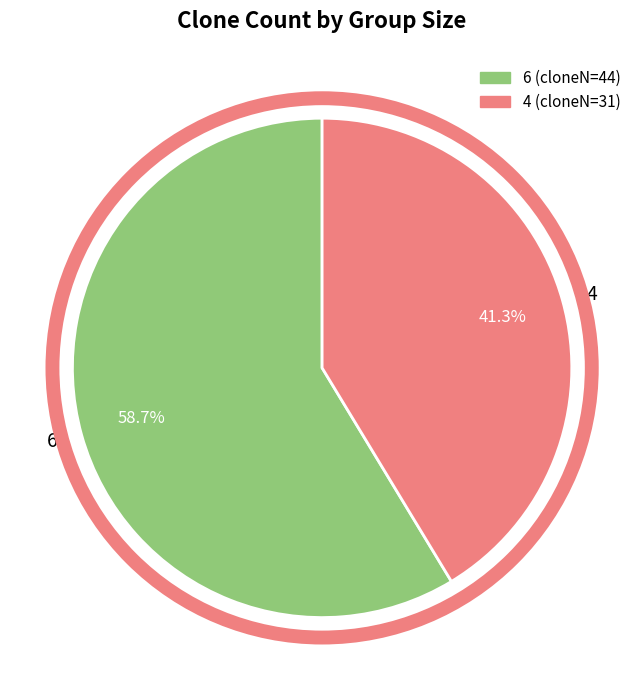

What is the largest slice in the pie chart?

6